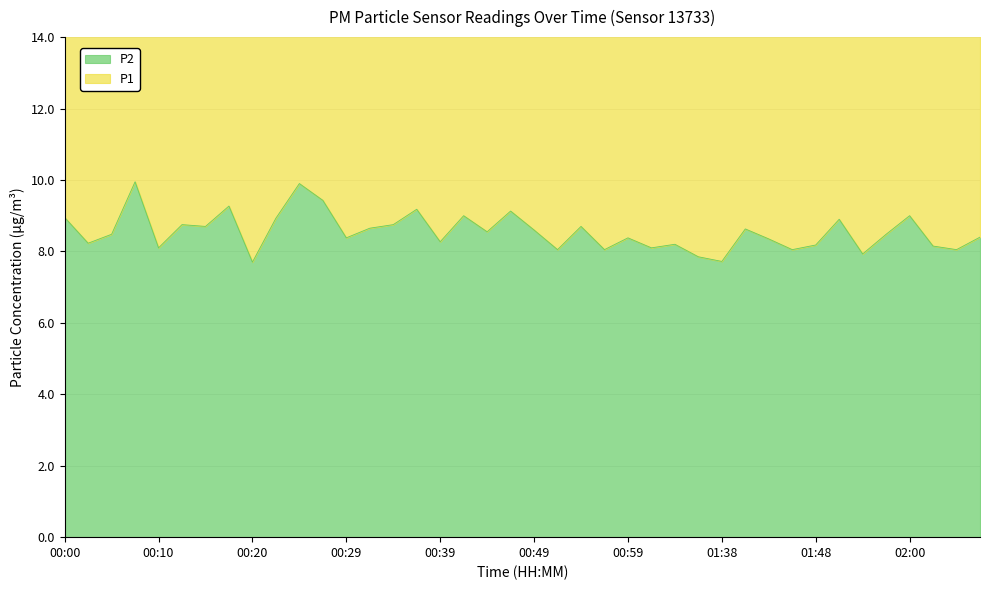

At which label does P2 reach its minimum?

00:20